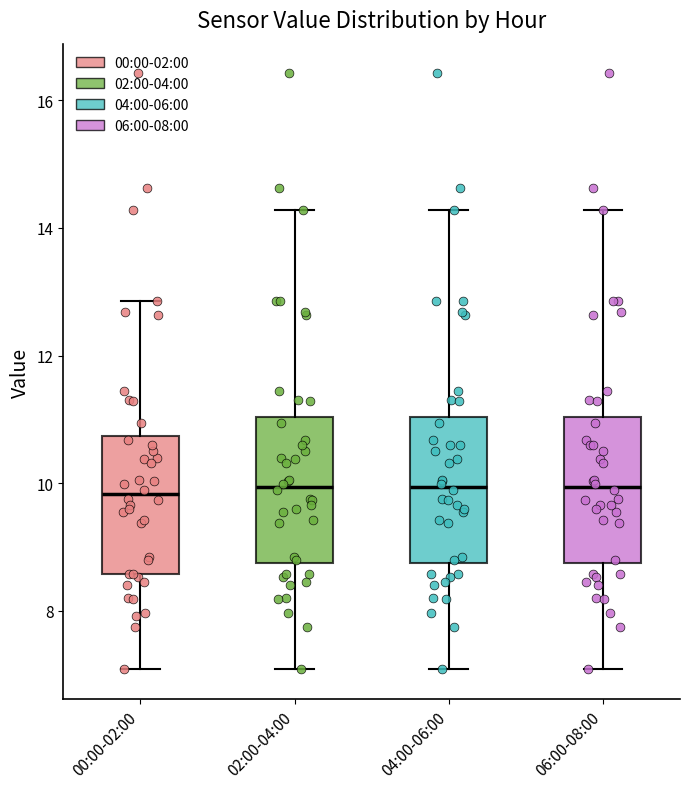

Reading left to right, transcribe this box plot: for each box, give where its median line is, the range the box spans, and where its two whiskers end, as read against the y-axis. The values are not printed on the chart, so give them approximately, as read against the axis.

00:00-02:00: median 9.8, box 8.6 to 10.8, whiskers 7.0 to 12.8
02:00-04:00: median 10.0, box 8.8 to 11.0, whiskers 7.0 to 14.2
04:00-06:00: median 10.0, box 8.8 to 11.0, whiskers 7.0 to 14.2
06:00-08:00: median 10.0, box 8.8 to 11.0, whiskers 7.0 to 14.2